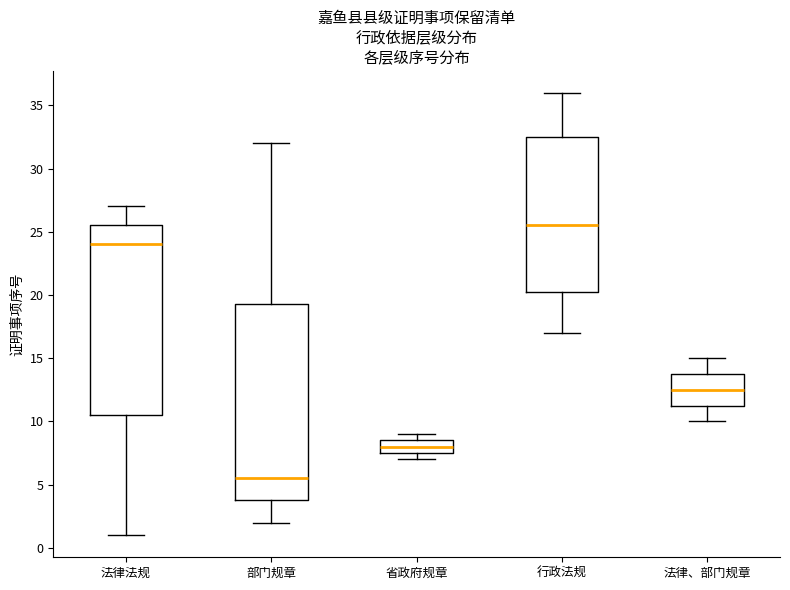

Reading left to right, transcribe this box plot: for each box, give where its median line is, the range the box spans, and where its two whiskers end, as read against the y-axis. The values are not printed on the chart, so give them approximately, as read against the axis.

法律法规: median 24.0, box 10.5 to 25.5, whiskers 1.0 to 27.0
部门规章: median 5.5, box 4.0 to 19.5, whiskers 2.0 to 32.0
省政府规章: median 8.0, box 7.5 to 8.5, whiskers 7.0 to 9.0
行政法规: median 25.5, box 20.5 to 32.5, whiskers 17.0 to 36.0
法律、部门规章: median 12.5, box 11.5 to 14.0, whiskers 10.0 to 15.0